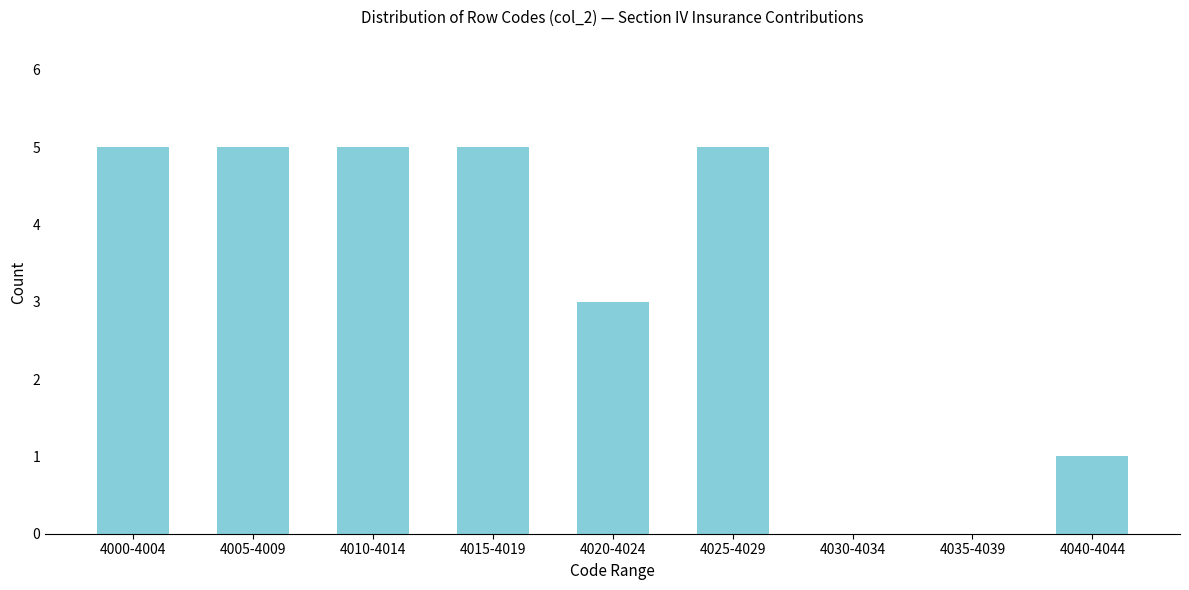

Reading left to right, extract all data points from this chart.

4000-4004=5	4005-4009=5	4010-4014=5	4015-4019=5	4020-4024=3	4025-4029=5	4030-4034=0	4035-4039=0	4040-4044=1